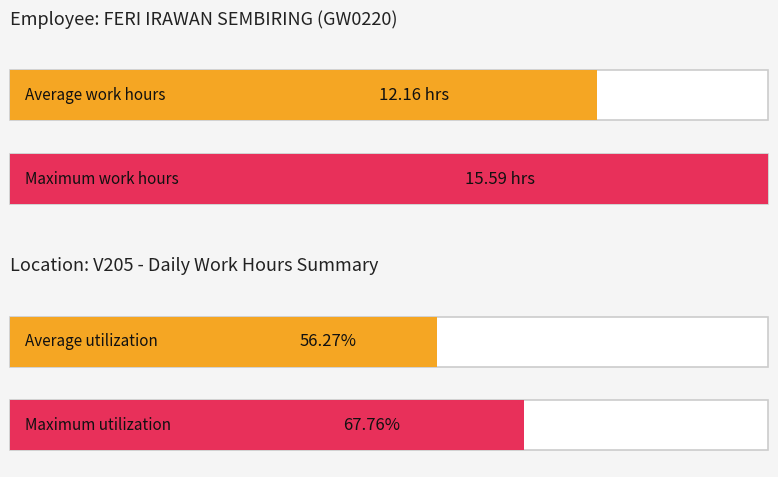

The value at 1 is 7.4. True or false?

False